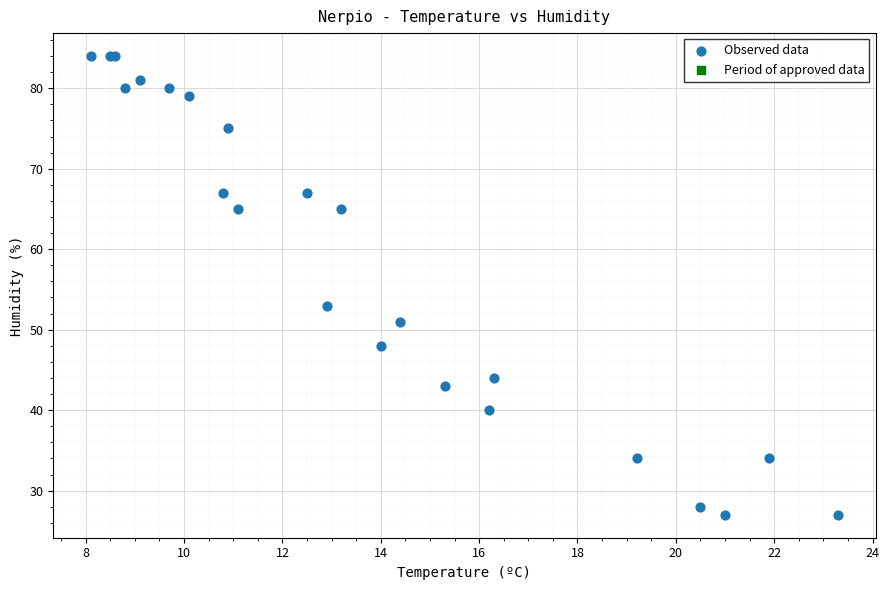

What Y value in the scatter plot is closest to 55?

53